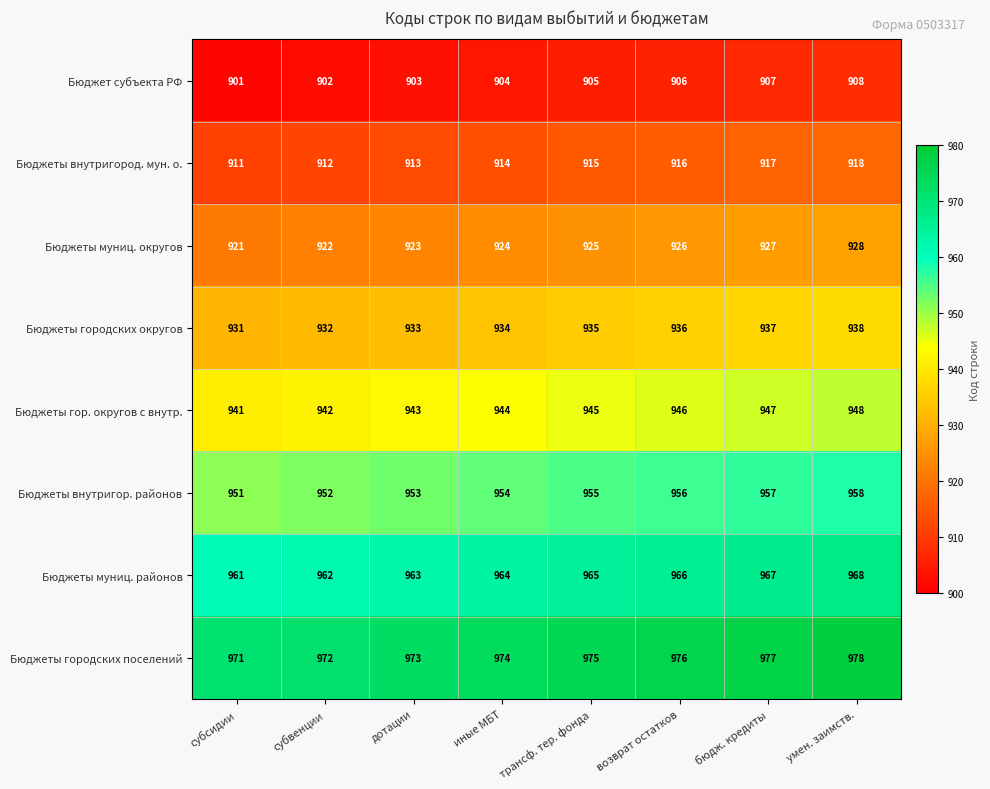

What value does the Бюджеты внутригород. мун. о. series have at трансф. тер. фонда?

915